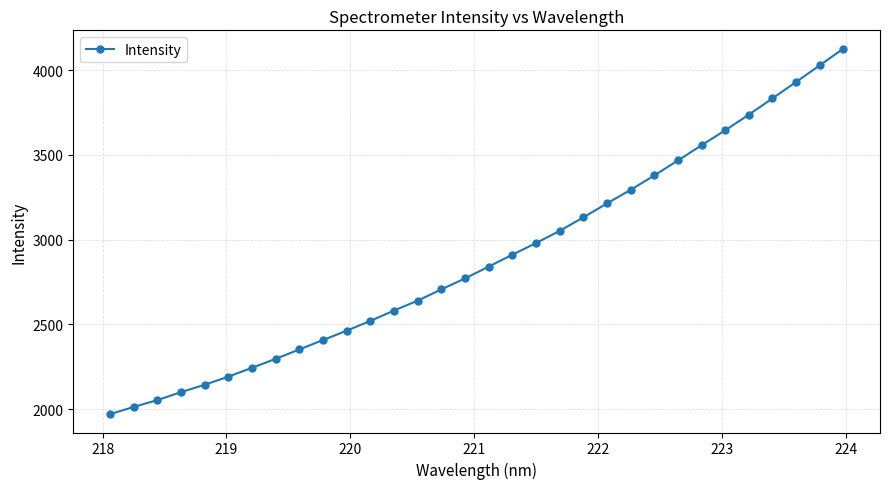

What is the difference between the maximum and second lowest values?

2115.5